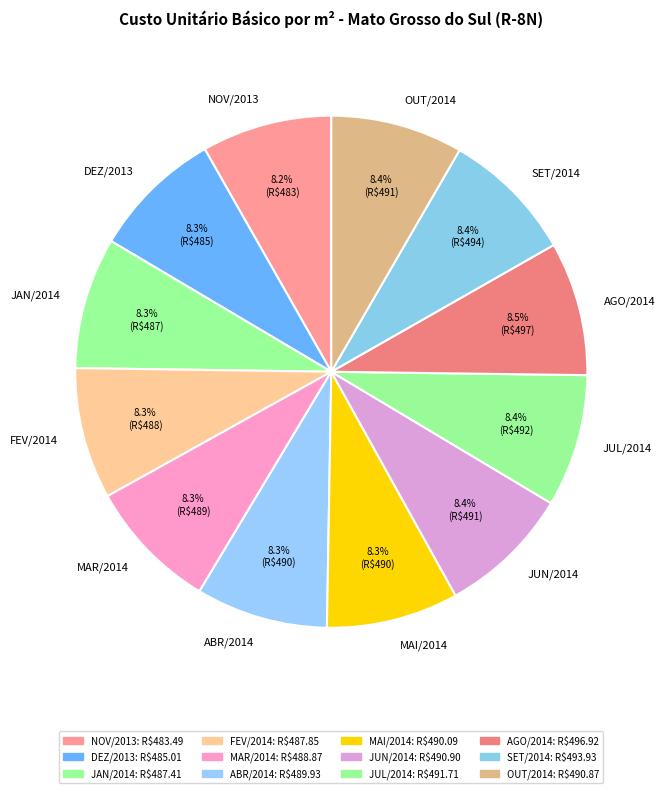

What is the ratio of the value at FEV/2014 to the value at ABR/2014?

1.0